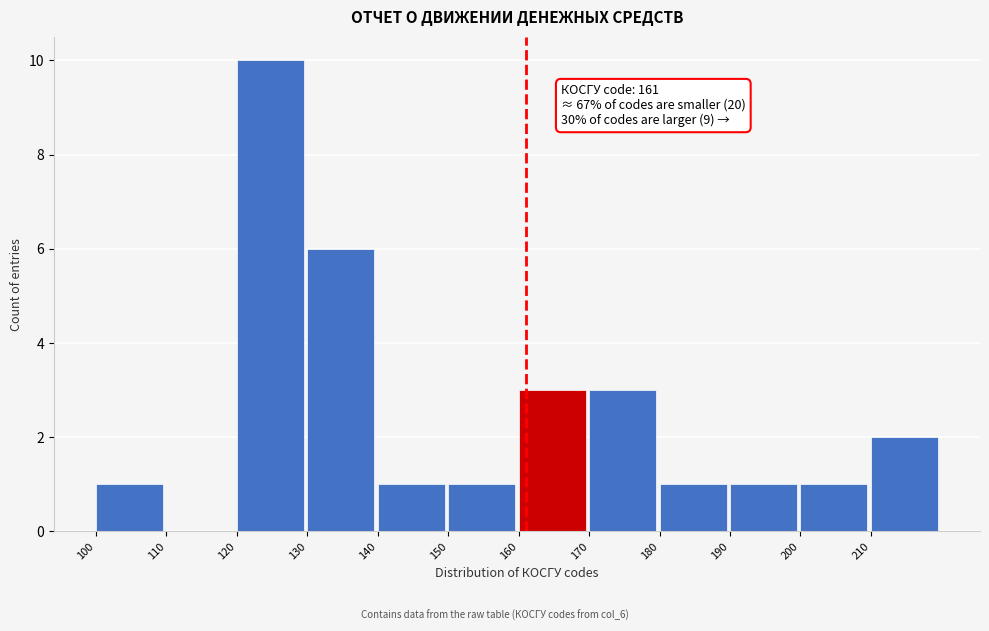

Which range on the x-axis has the tallest bar?

120 to 130